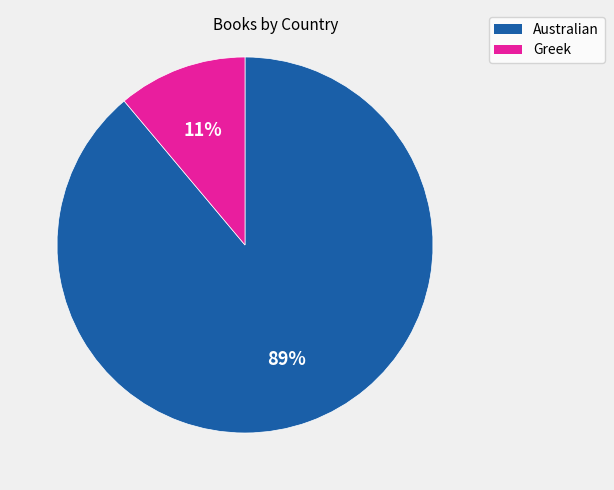

To the nearest percent, what is the combined percentage of Greek and Australian?

100%